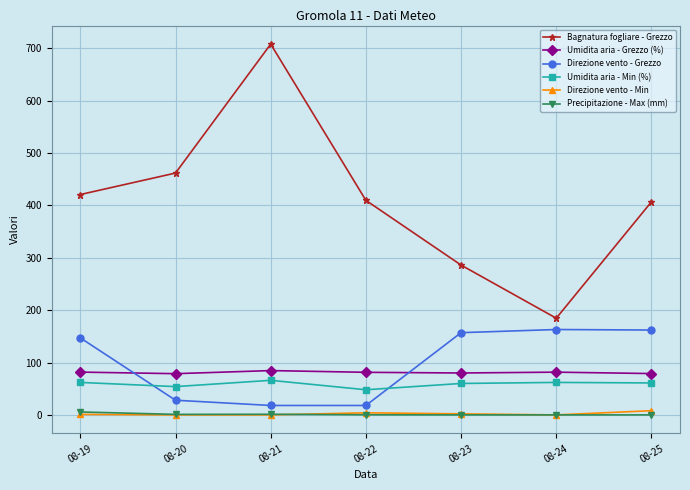

Which category has the highest value in the Bagnatura fogliare - Grezzo series?

08-21